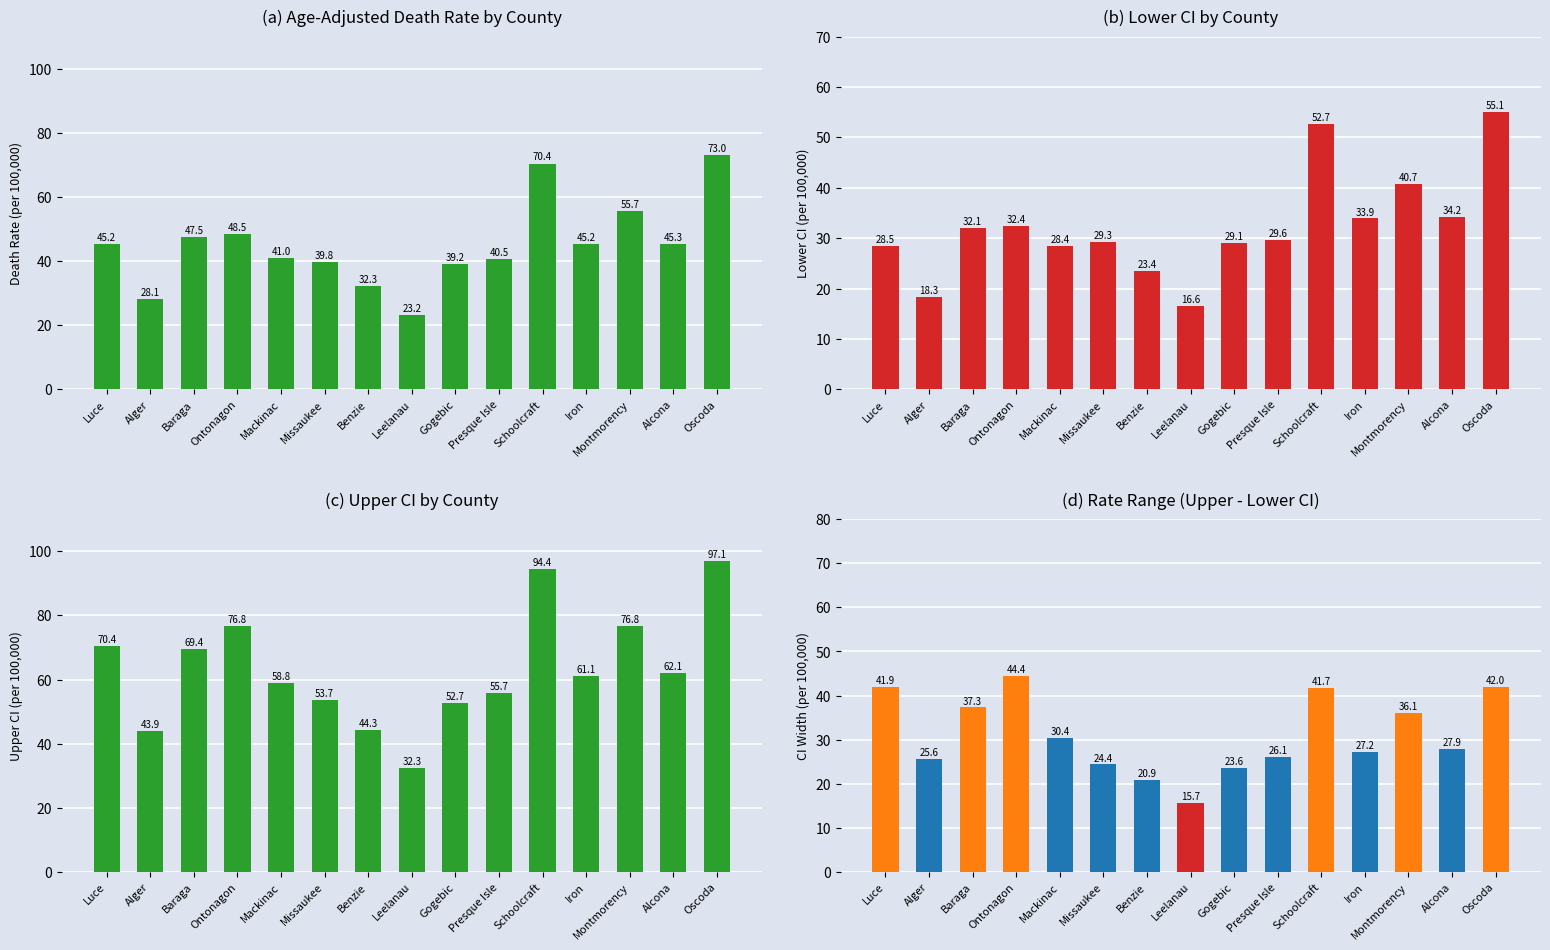

What is the label of the 8th bar from the right?

Leelanau